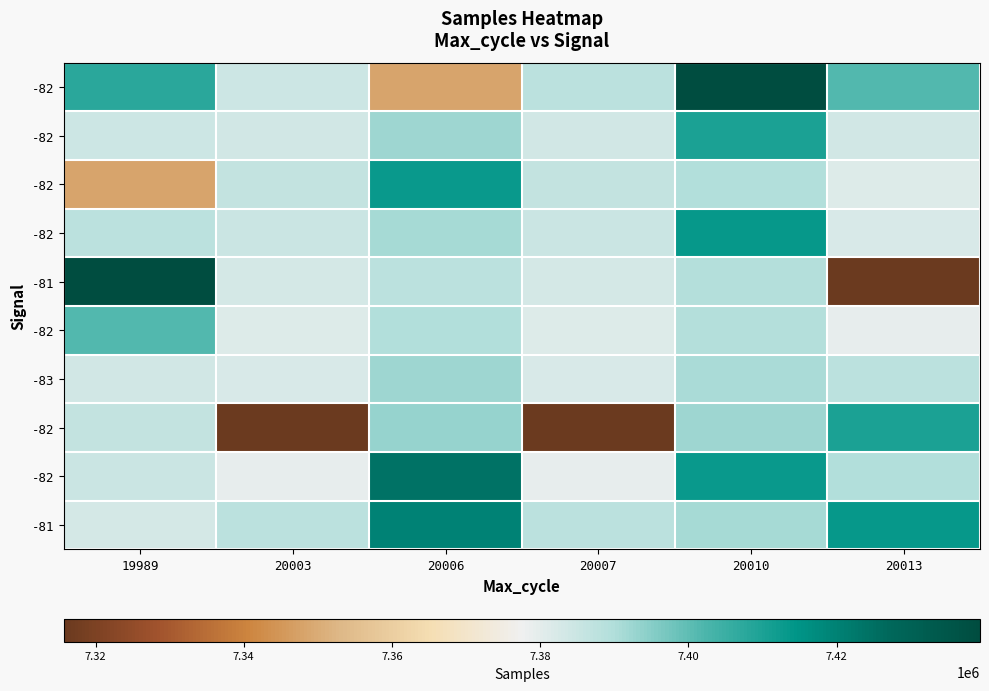

What is the spread (max minus min) of values at 20010?

50031